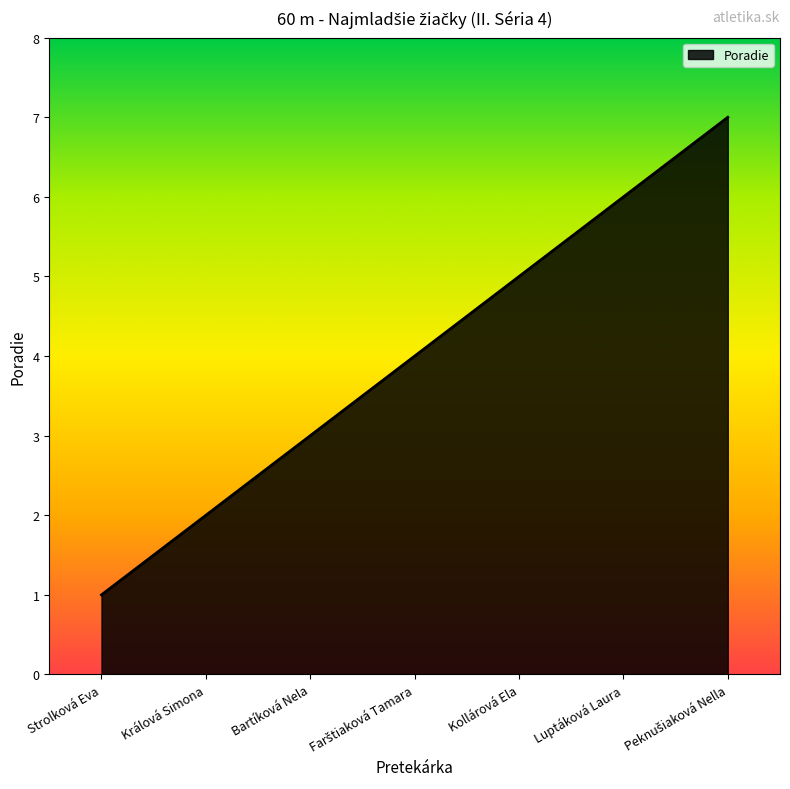

Which category has the lowest value across all series?

Strolková Eva